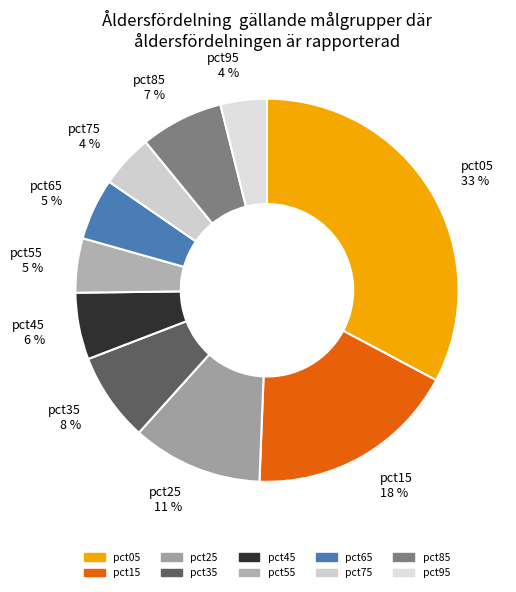

To the nearest percent, what percentage of the pie is pct05?

33%